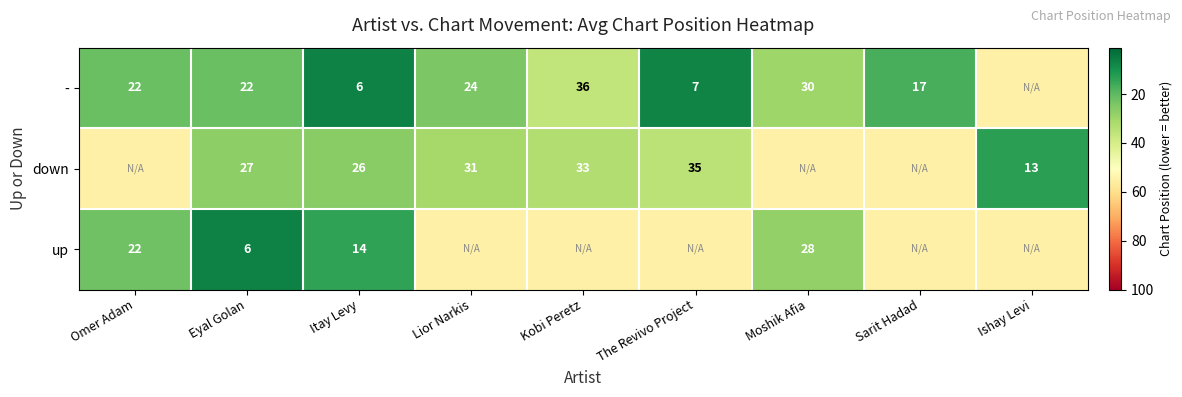

What is the total value across all series at Itay Levy?

46